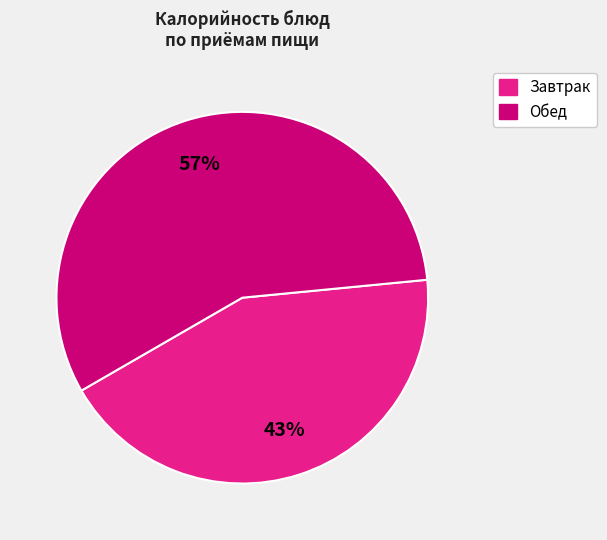

To the nearest percent, what is the average slice percentage?

50%